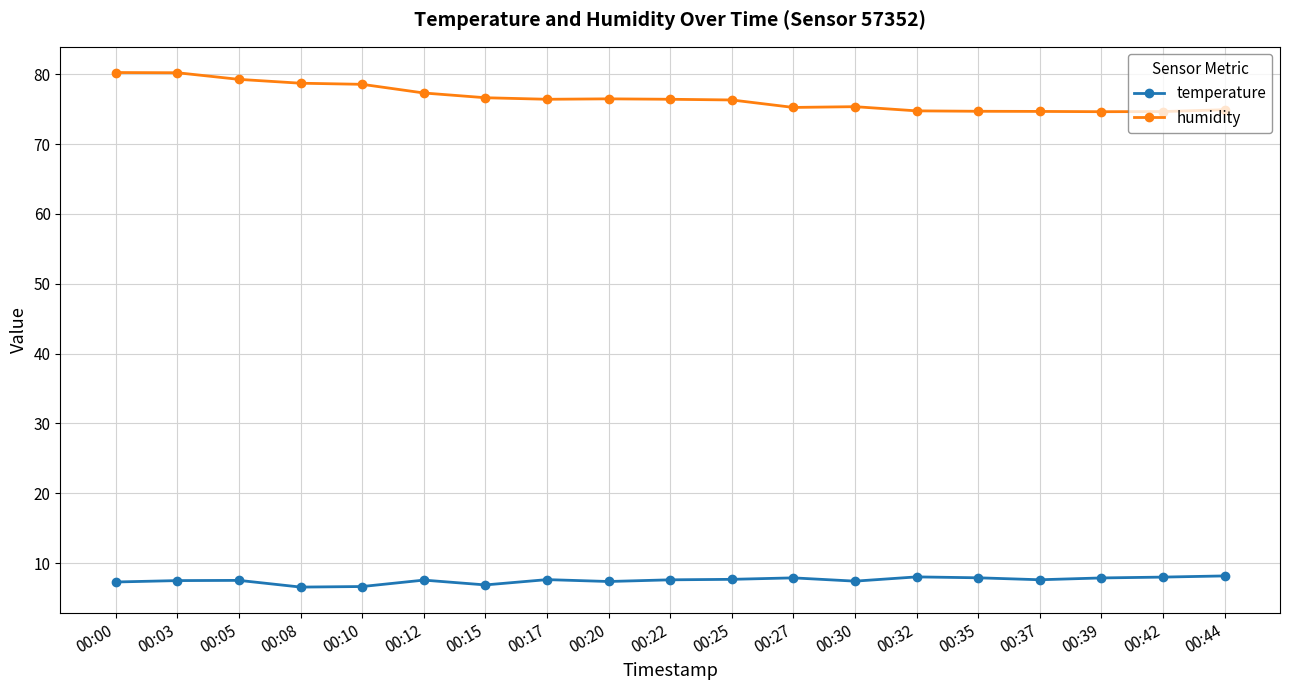

How many distinct data groups are displayed?

2